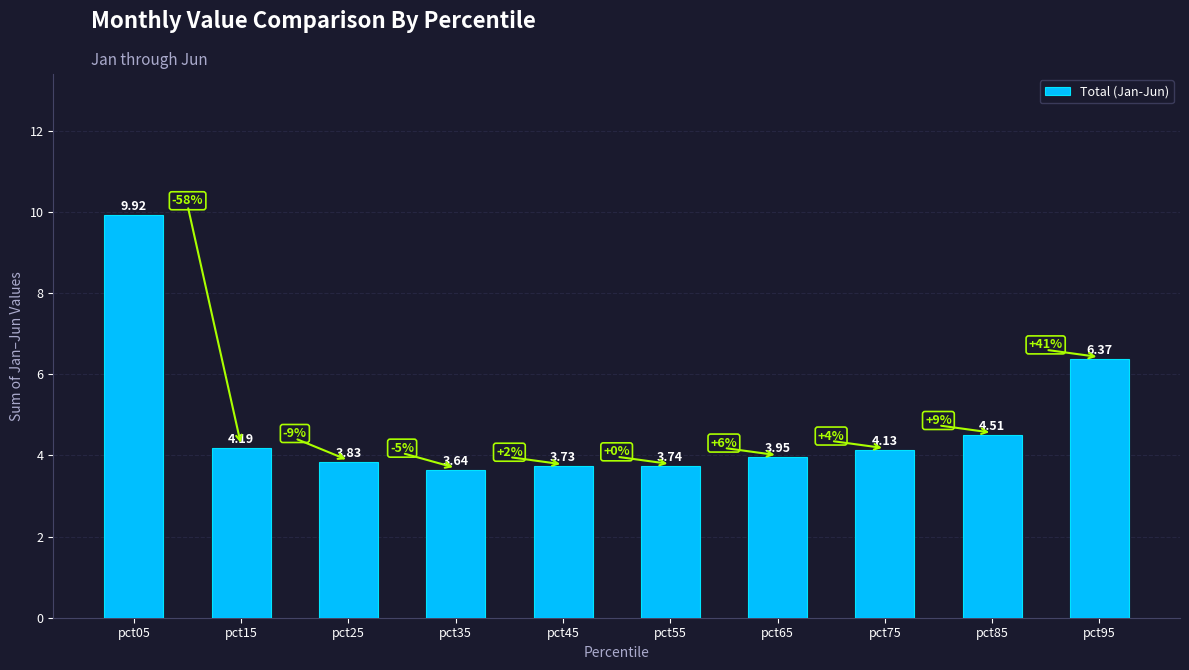

How many bars are there in total?

10